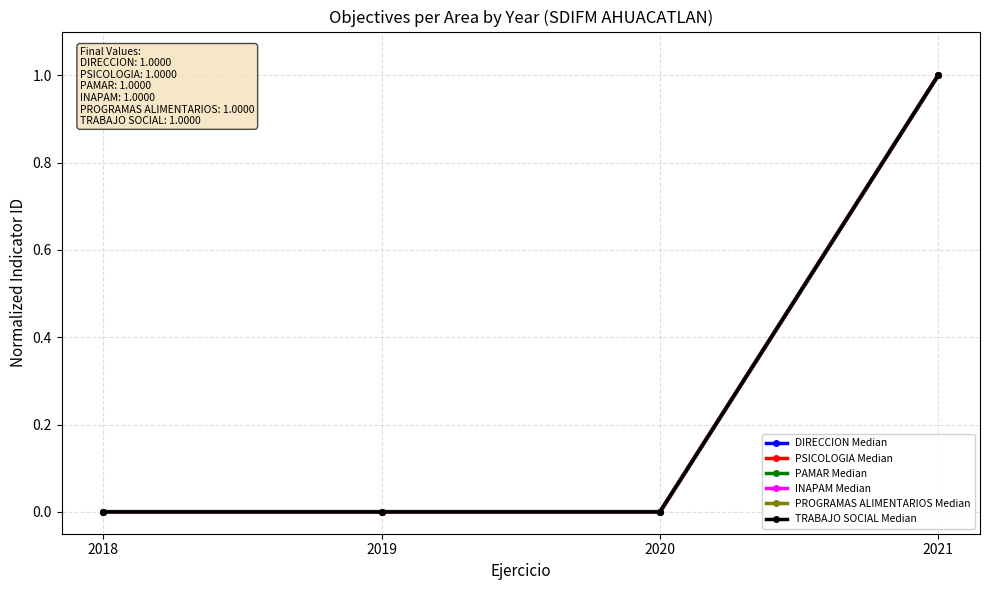

What is the greatest value displayed?

1.0